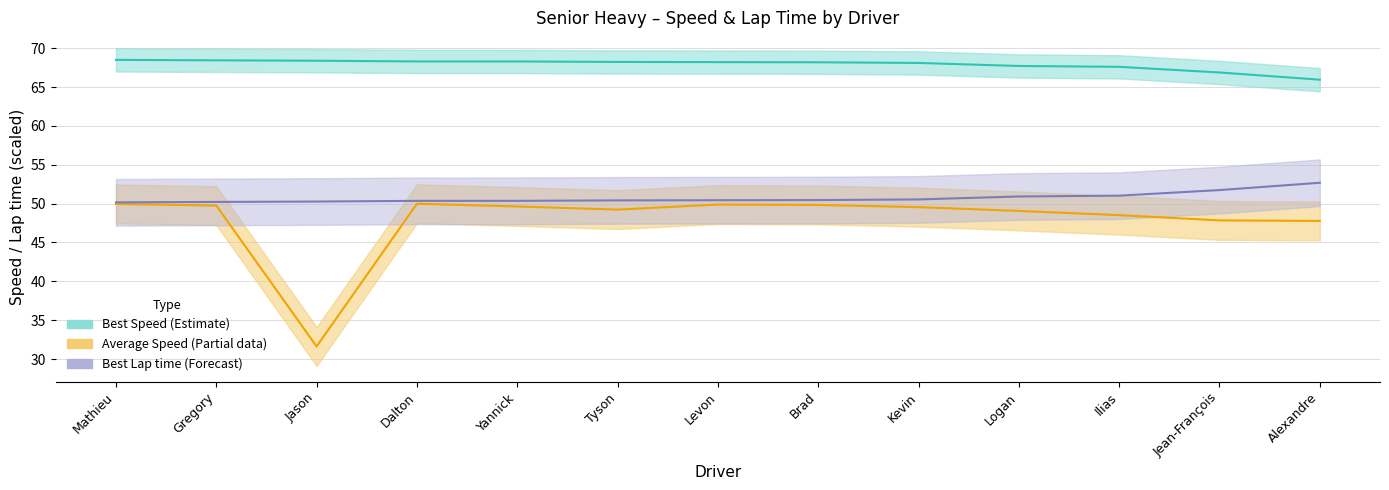

At how many categories does at least one series exceed 66?

12